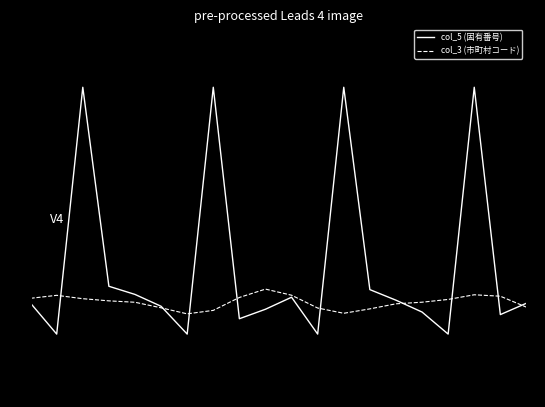

Which series has the widest spread of values?

col_5 (固有番号)